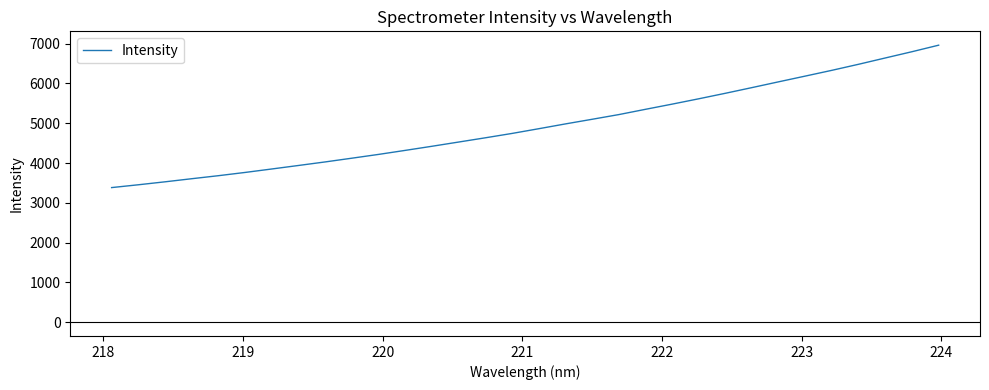

What is the maximum value shown in the chart?

6961.7